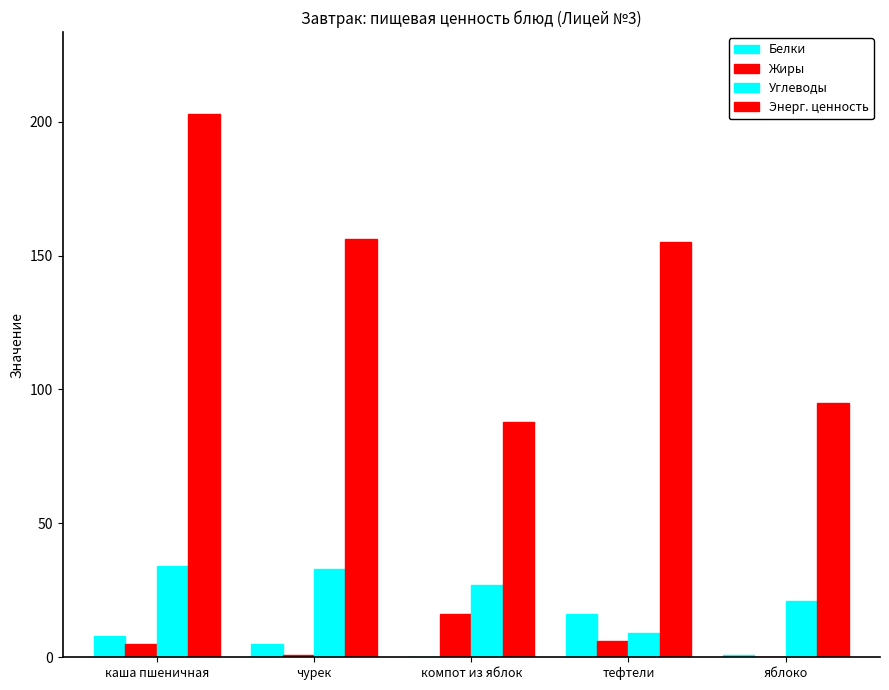

Which series has the largest total across all categories?

Энерг. ценность